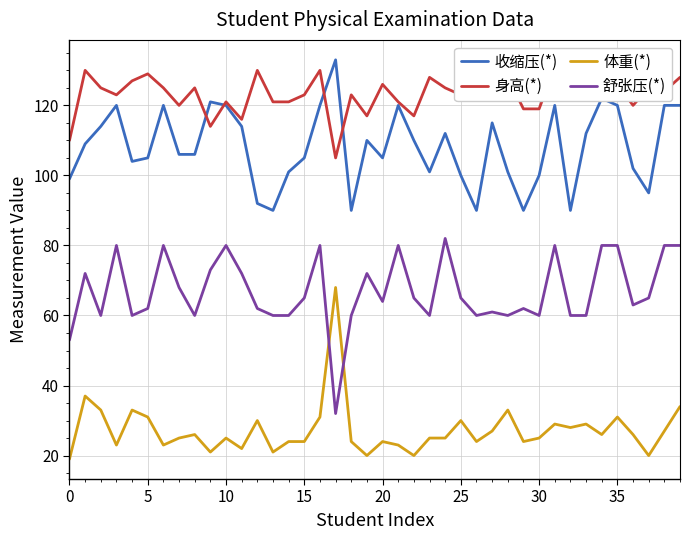

At which category is the sum across all series the highest?

39